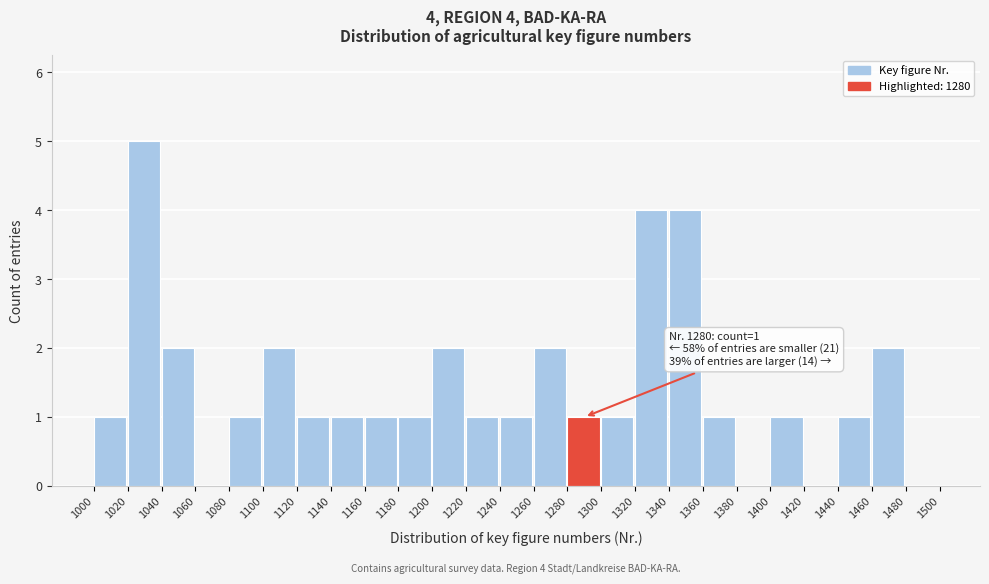

Over which range of the x-axis is the bar tallest?

1020 to 1040